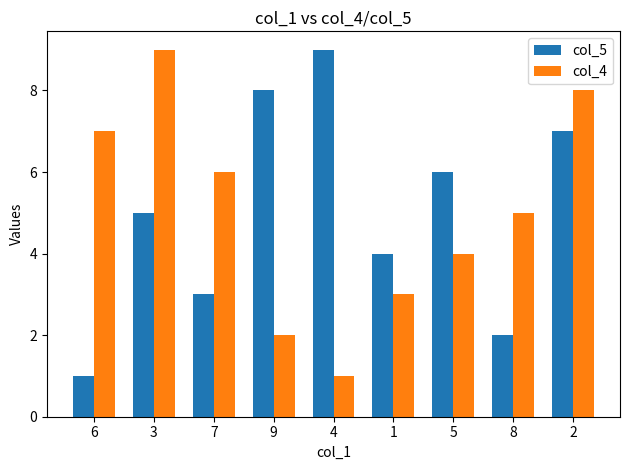

The value of col_4 at 2 is 11. True or false?

False